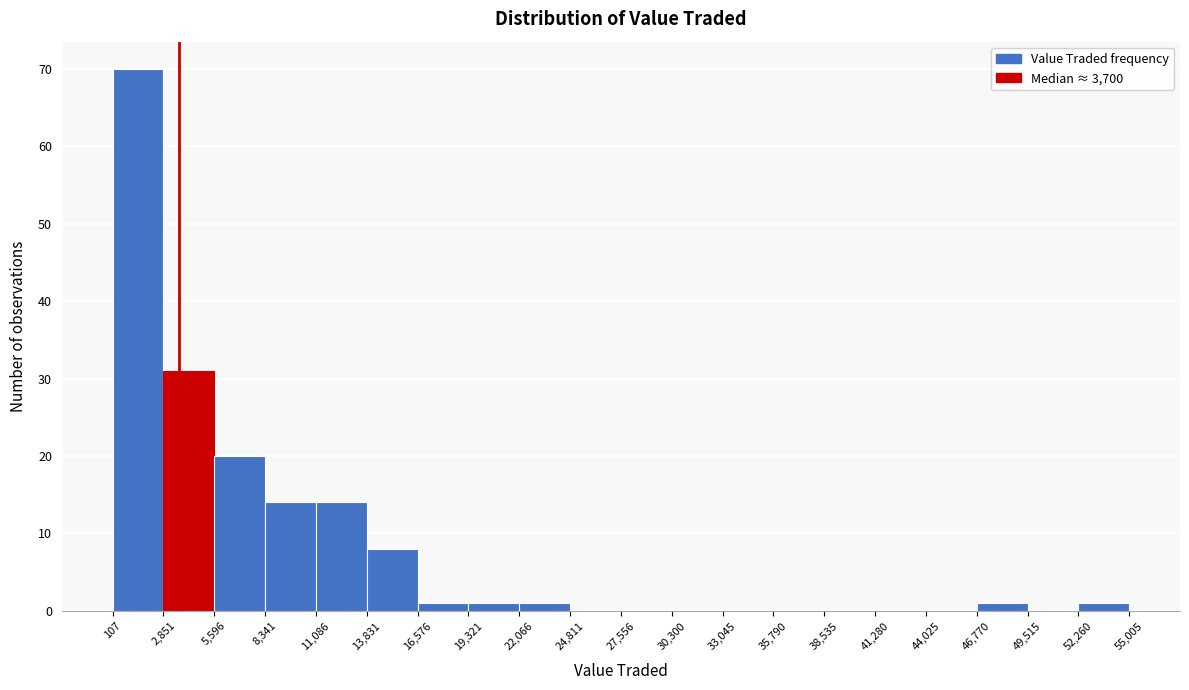

Reading left to right, list every bar in this chart as the range it spans on the x-axis followed by its height. The values are not printed on the chart, so give them approximately, as read against the axis.

107 to 2,851: 70
2,851 to 5,596: 31
5,596 to 8,341: 20
8,341 to 11,086: 14
11,086 to 13,831: 14
13,831 to 16,576: 8
16,576 to 19,321: 1
19,321 to 22,066: 1
22,066 to 24,811: 1
24,811 to 27,556: 0
27,556 to 30,300: 0
30,300 to 33,045: 0
33,045 to 35,790: 0
35,790 to 38,535: 0
38,535 to 41,280: 0
41,280 to 44,025: 0
44,025 to 46,770: 0
46,770 to 49,515: 1
49,515 to 52,260: 0
52,260 to 55,005: 1